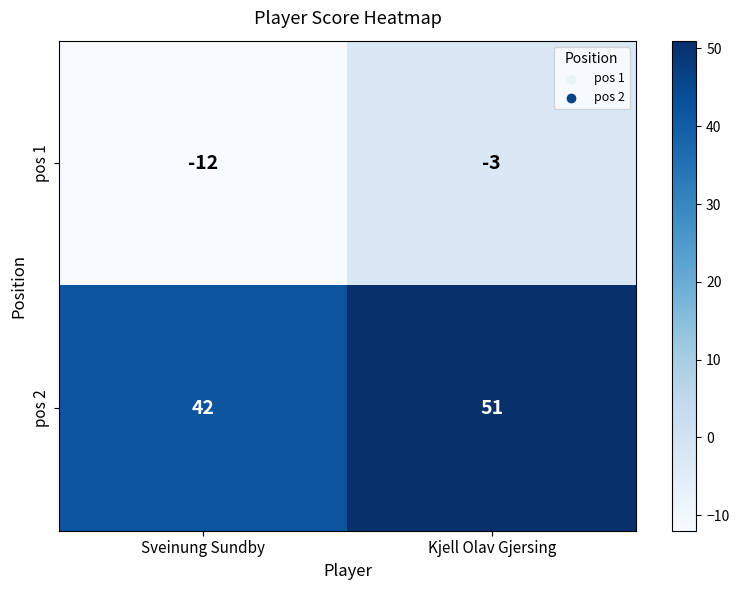

What is the sum of the pos 1 values at Sveinung Sundby and Kjell Olav Gjersing?

-15